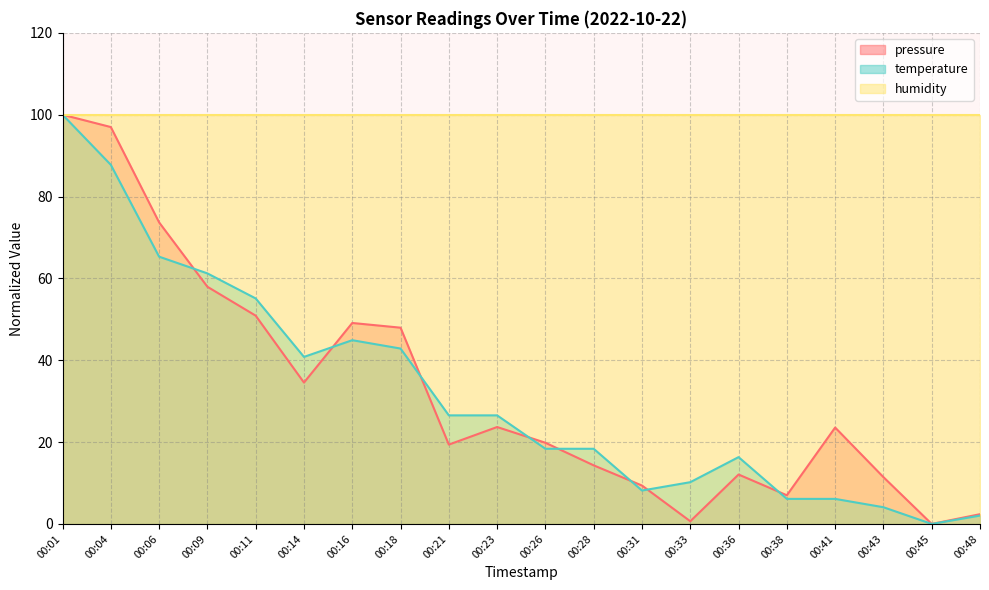

What value does the pressure series have at 00:33?

0.7